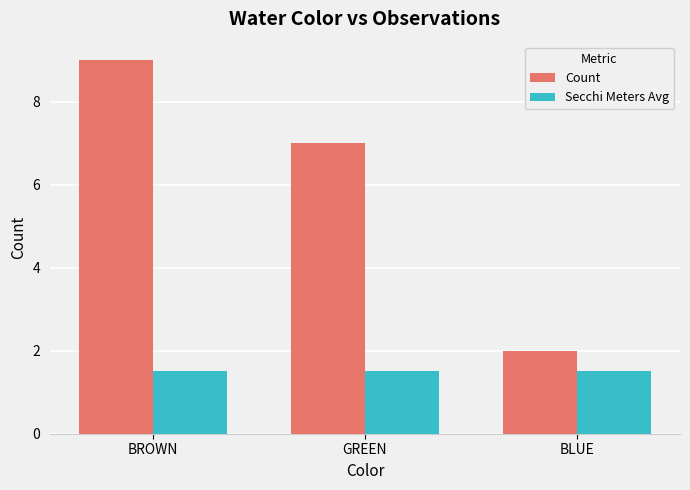

What is the maximum value shown in the chart?

9.0